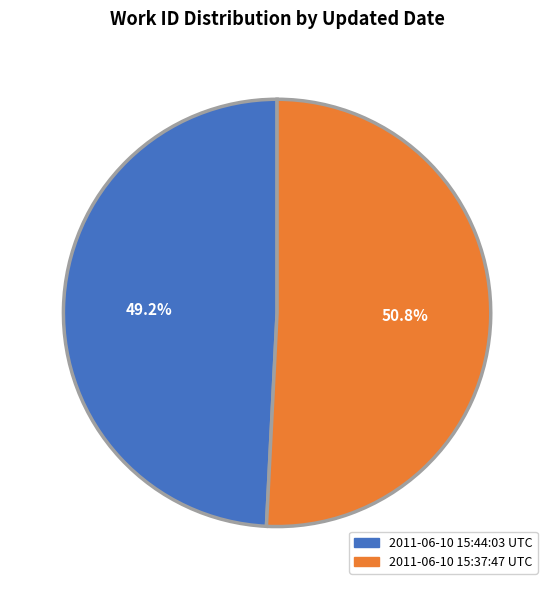

The 2011-06-10 15:37:47 UTC slice represents 51% of the pie. True or false?

True